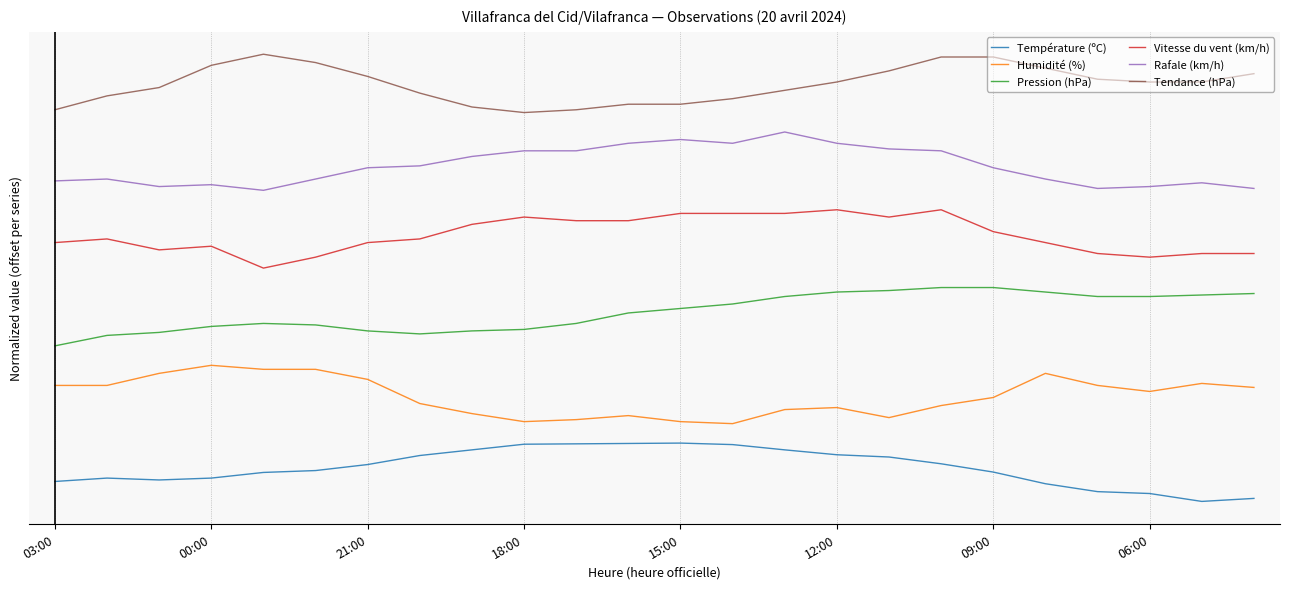

What are all the series names shown in the legend?

Température (ºC), Humidité (%), Pression (hPa), Vitesse du vent (km/h), Rafale (km/h), Tendance (hPa)